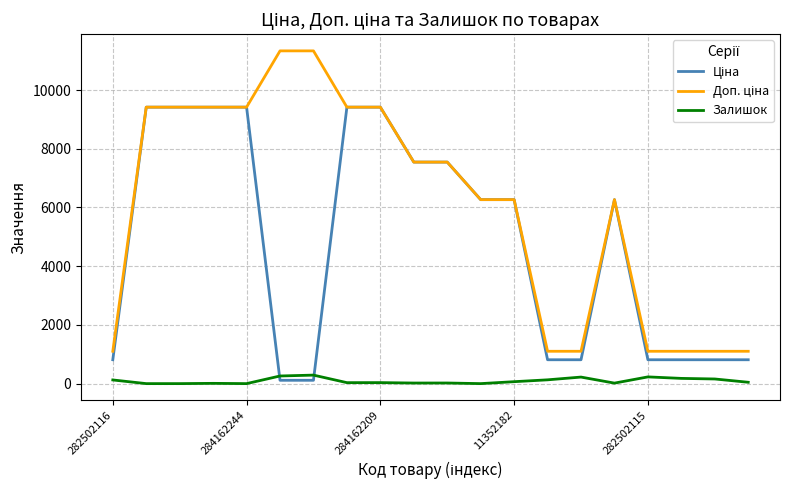

What is the greatest value displayed?

11334.0